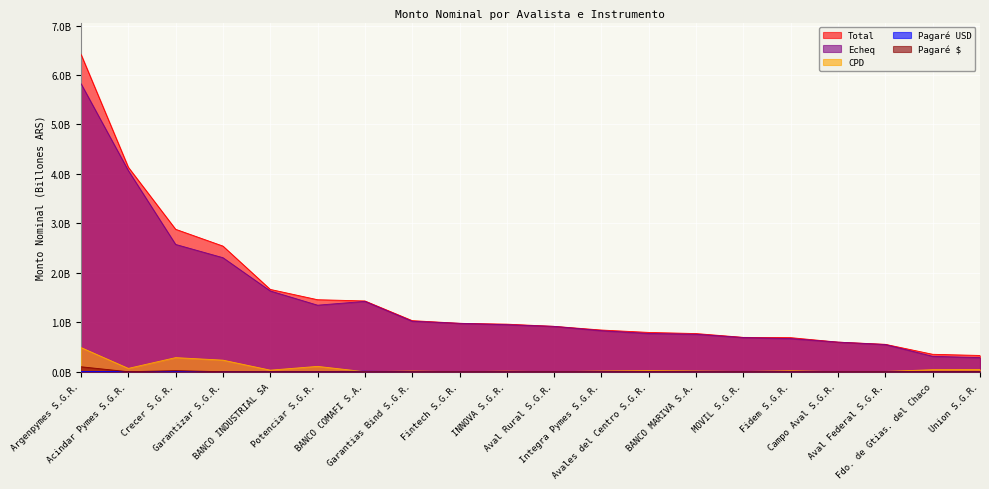

What is the average value of the Total series?

1.5